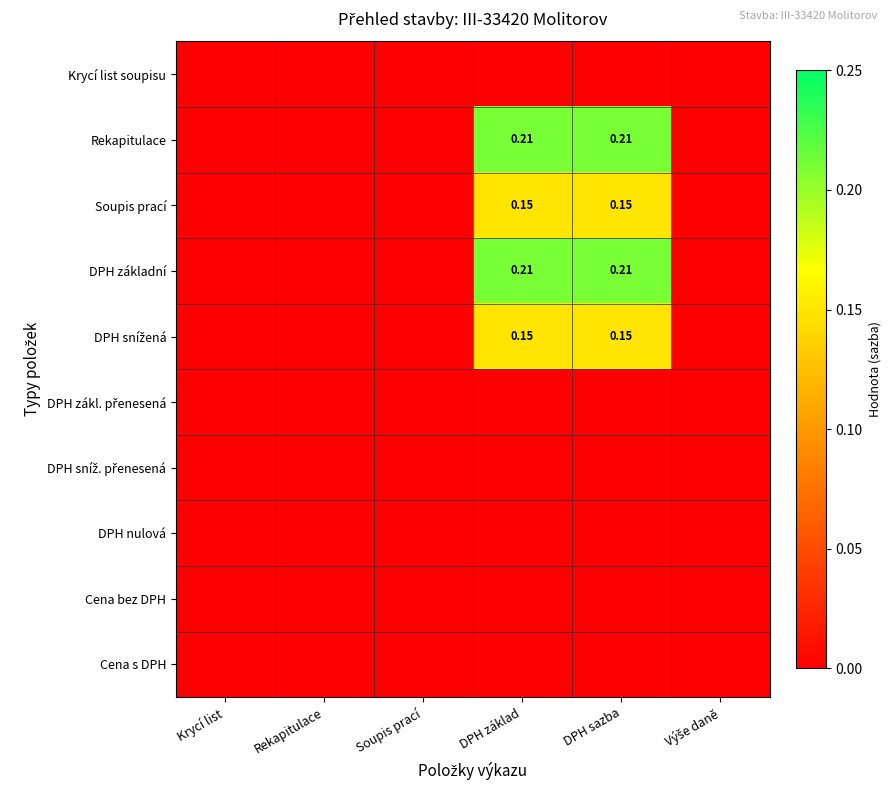

Which series has the widest spread of values?

Rekapitulace